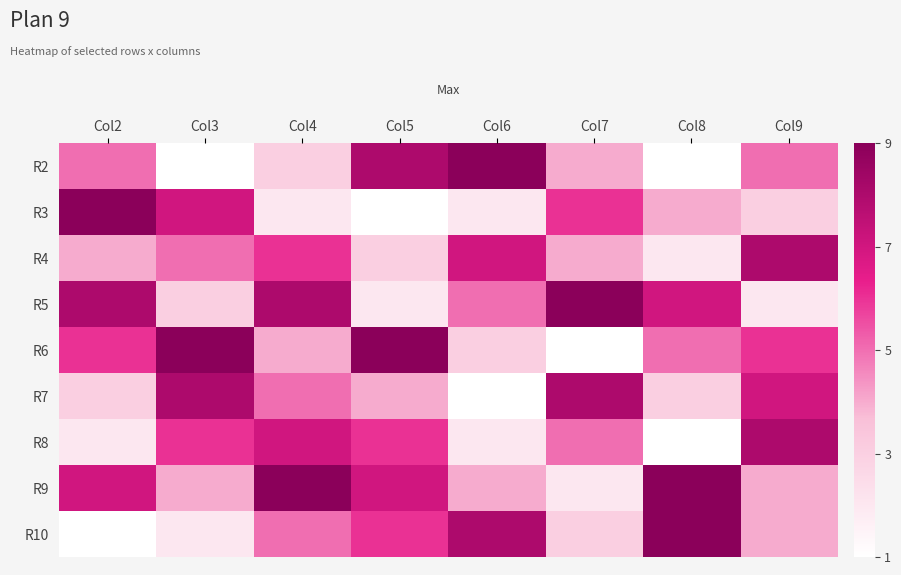

What is the greatest value displayed?

9